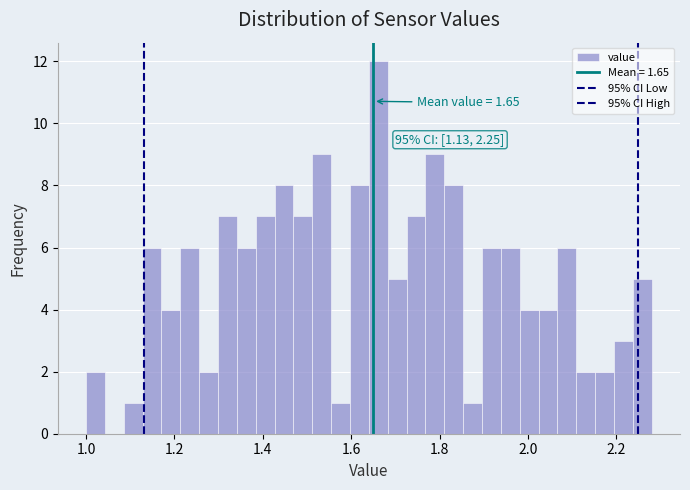

Around what value on the x-axis is the tallest bar? Give the approximate position of its centre, as read against the axis.

1.66